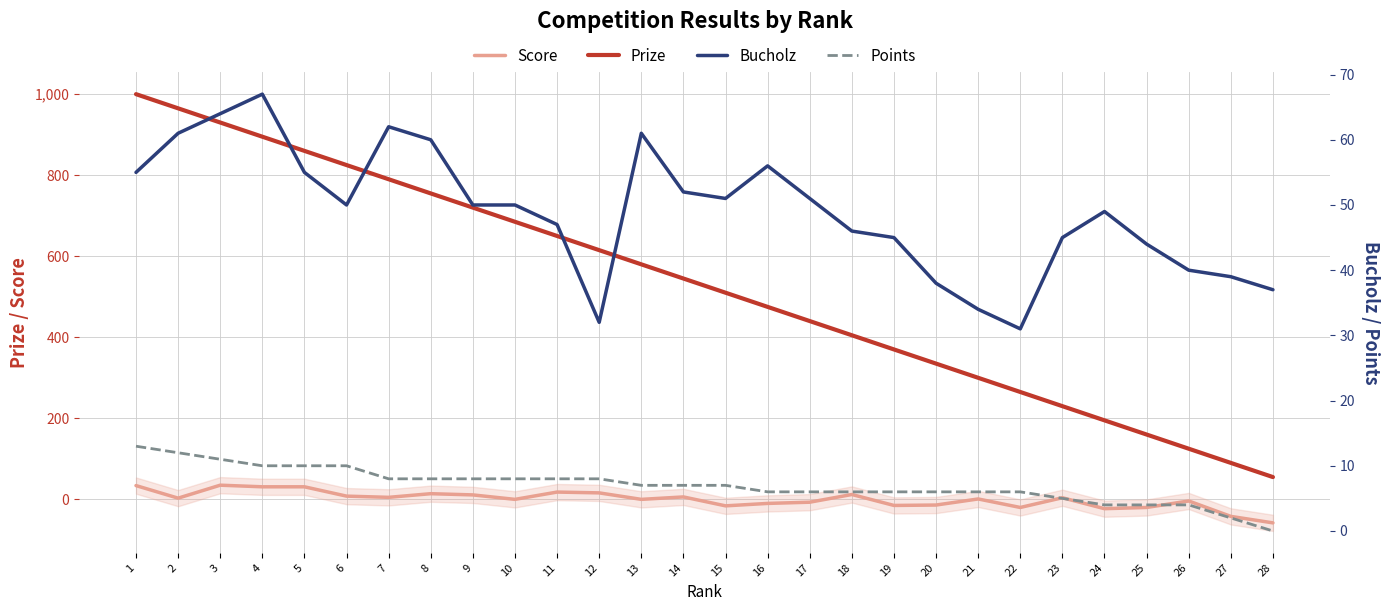

Reading left to right, what are all the values shown in this chart?

Score: 1=34	2=3	3=35	4=31	5=31	6=8	7=5	8=14	9=11	10=0	11=18	12=16	13=0	14=6	15=-16	16=-10	17=-7	18=12	19=-15	20=-14	21=1	22=-20	23=4	24=-23	25=-20	26=-4	27=-42	28=-58
Prize: 1=1000	2=965	3=930	4=895	5=860	6=825	7=790	8=755	9=720	10=685	11=650	12=615	13=580	14=545	15=510	16=475	17=440	18=405	19=370	20=335	21=300	22=265	23=230	24=195	25=160	26=125	27=90	28=55
Bucholz: 1=55	2=61	3=64	4=67	5=55	6=50	7=62	8=60	9=50	10=50	11=47	12=32	13=61	14=52	15=51	16=56	17=51	18=46	19=45	20=38	21=34	22=31	23=45	24=49	25=44	26=40	27=39	28=37
Points: 1=13	2=12	3=11	4=10	5=10	6=10	7=8	8=8	9=8	10=8	11=8	12=8	13=7	14=7	15=7	16=6	17=6	18=6	19=6	20=6	21=6	22=6	23=5	24=4	25=4	26=4	27=2	28=0